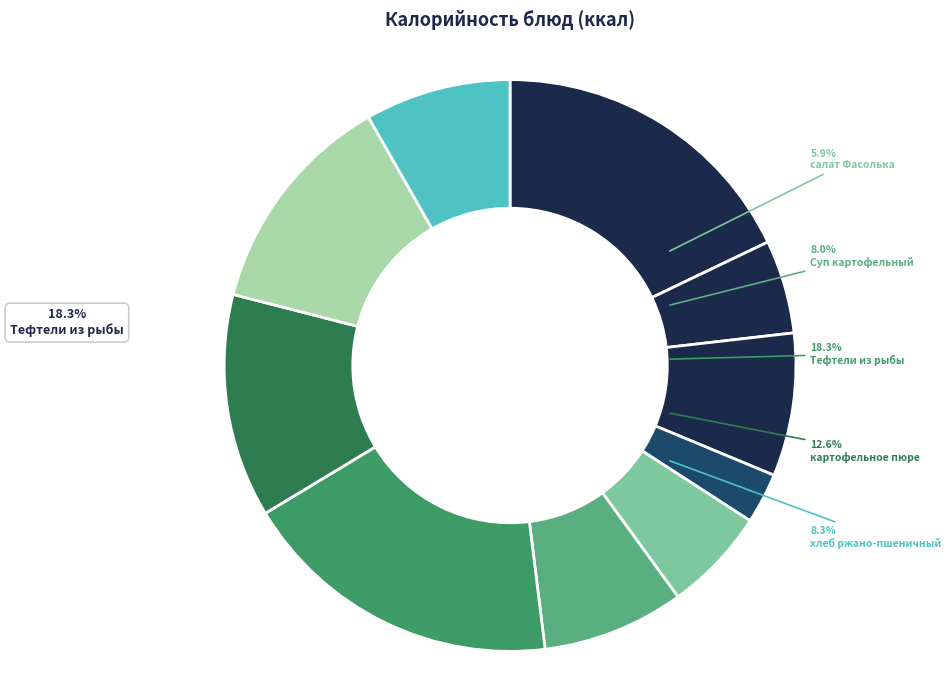

Which category has the biggest portion of the pie?

Тефтели из рыбы